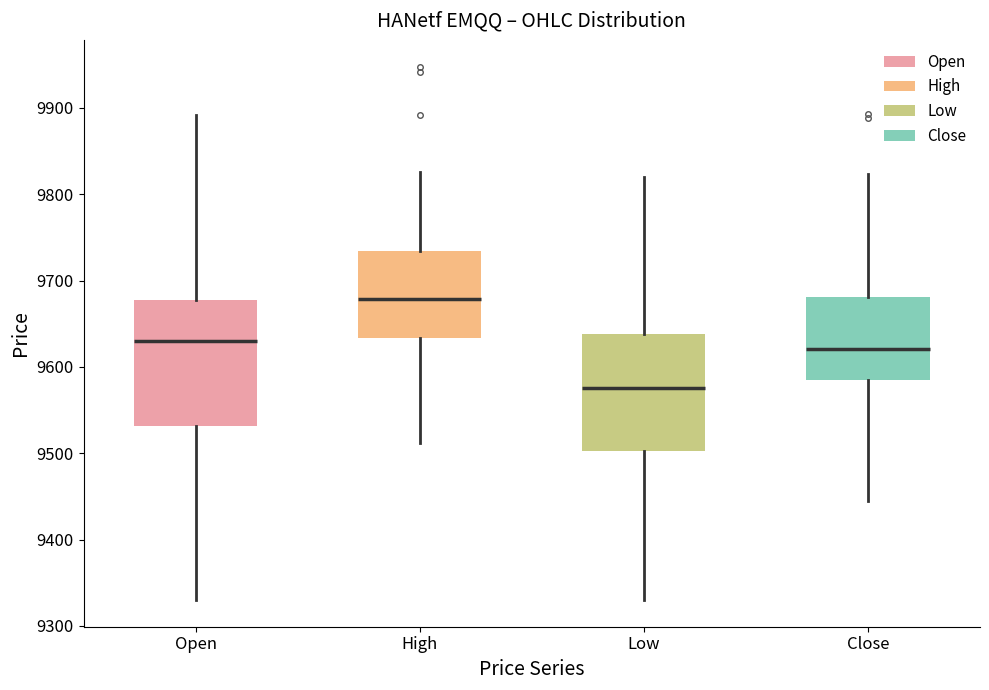

Reading left to right, read every box against the y-axis: the position of its median line, the range the box covers, and the ends of its whiskers. The values are not printed on the chart, so give them approximately, as read against the axis.

Open: median 9630, box 9530 to 9680, whiskers 9330 to 9890
High: median 9680, box 9630 to 9730, whiskers 9510 to 9830
Low: median 9580, box 9500 to 9640, whiskers 9330 to 9820
Close: median 9620, box 9590 to 9680, whiskers 9450 to 9820